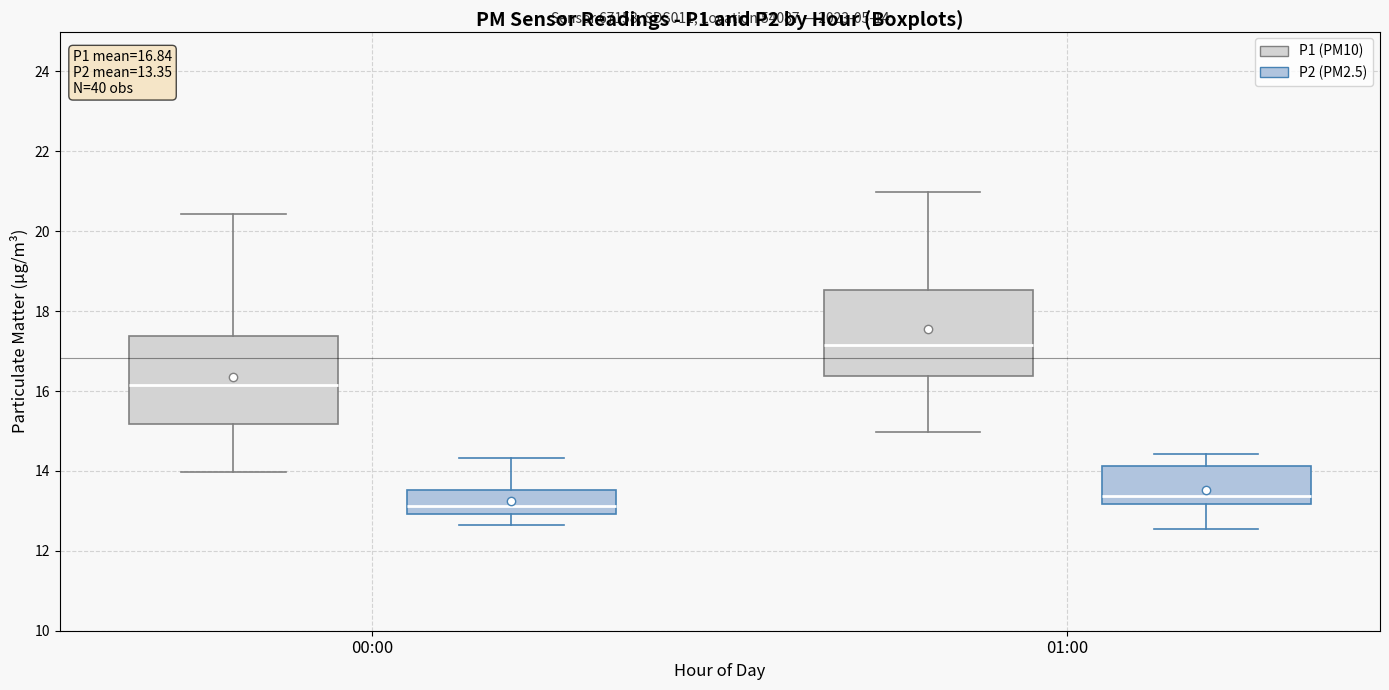

Which box has the lowest median line?

00:00 (P2 (PM2.5))